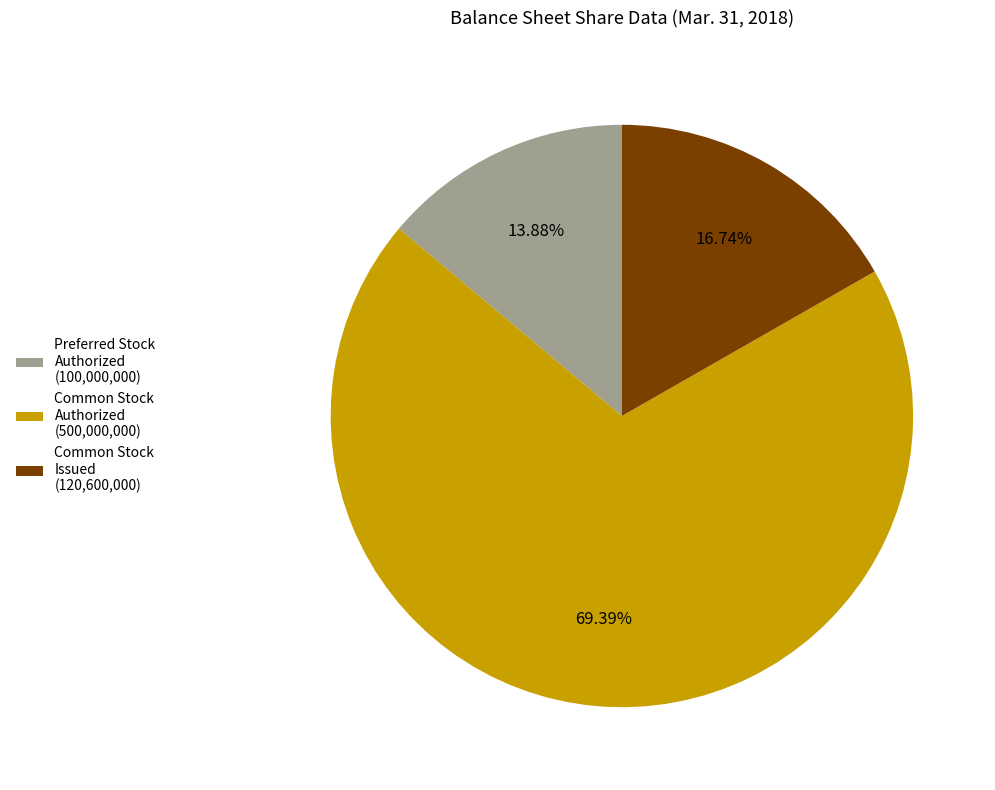

Count the number of slices in the pie.

3